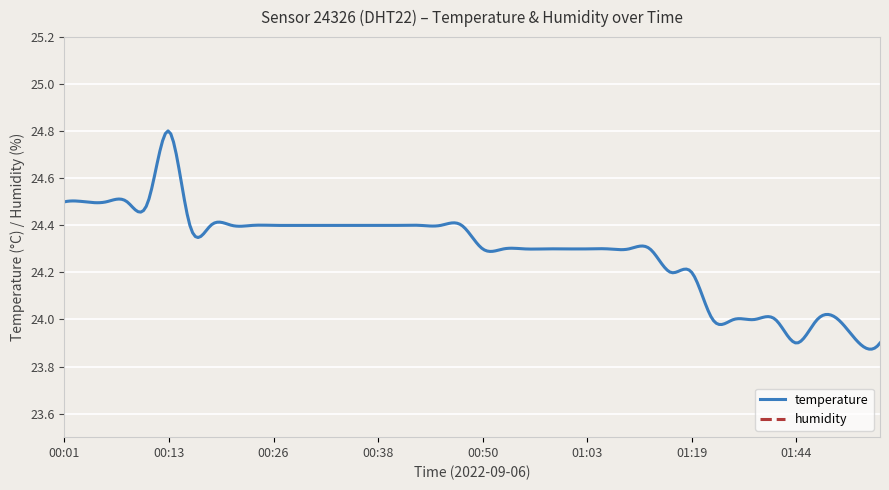

Which category has the lowest value across all series?

01:44